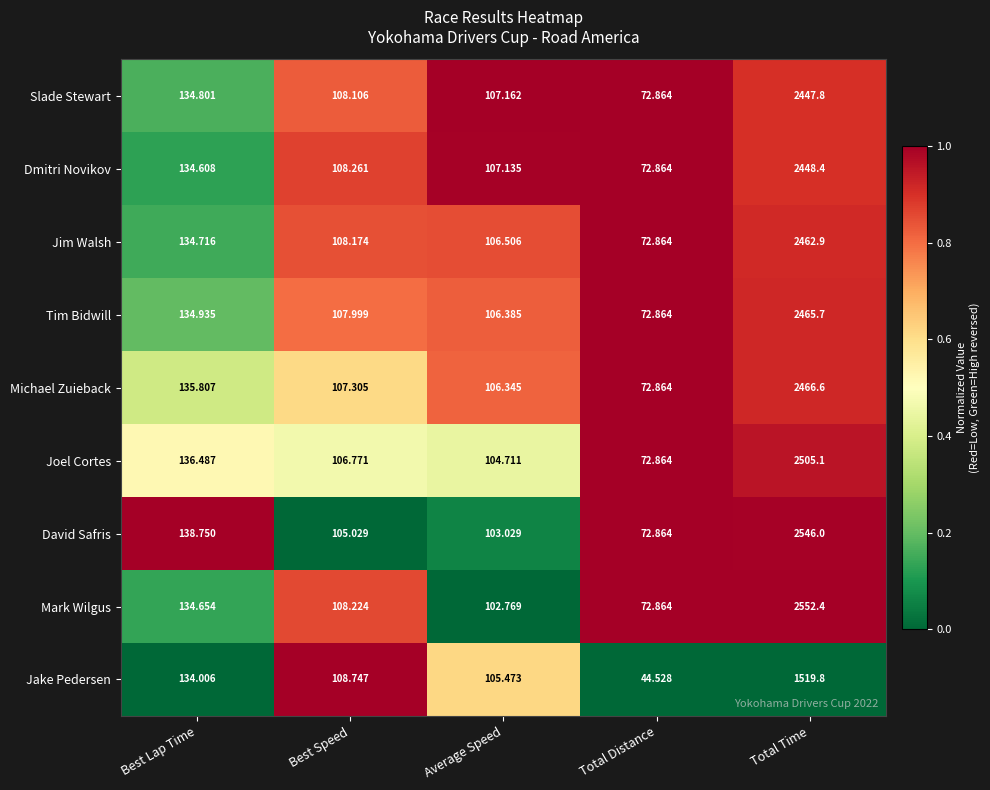

Which series has the largest total across all categories?

Mark Wilgus